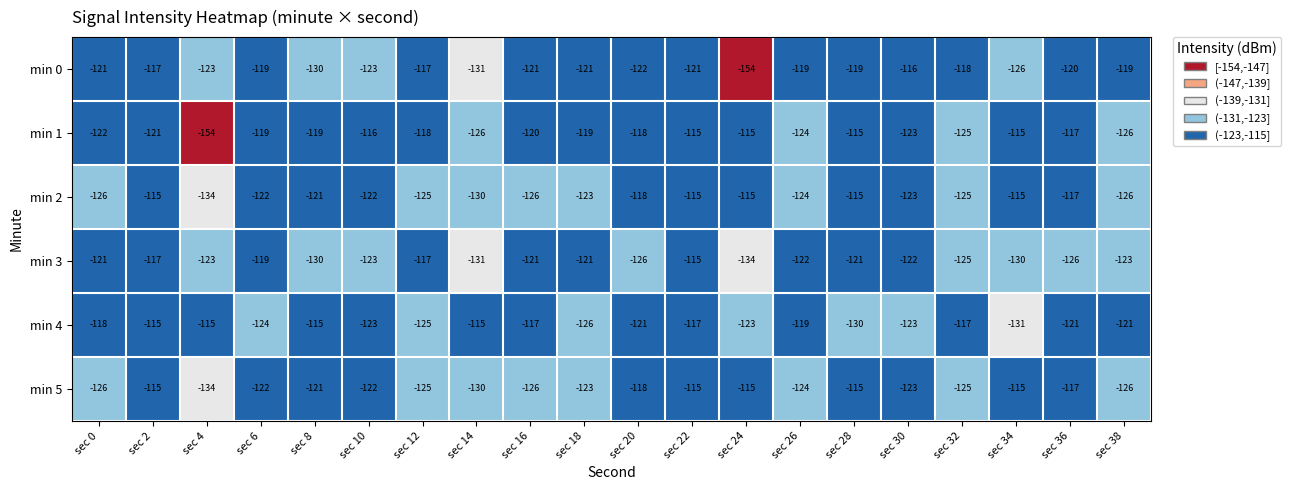

Is the value of min 2 at sec 16 greater than the value of min 4 at sec 28?

Yes